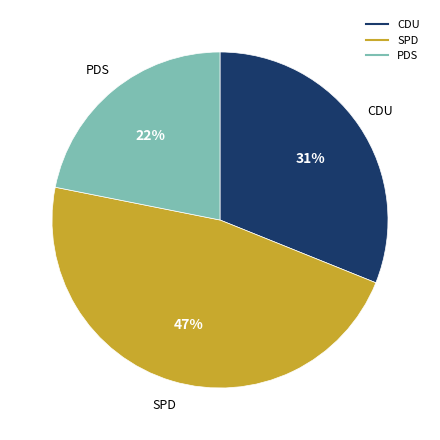

Which slice is the largest?

SPD